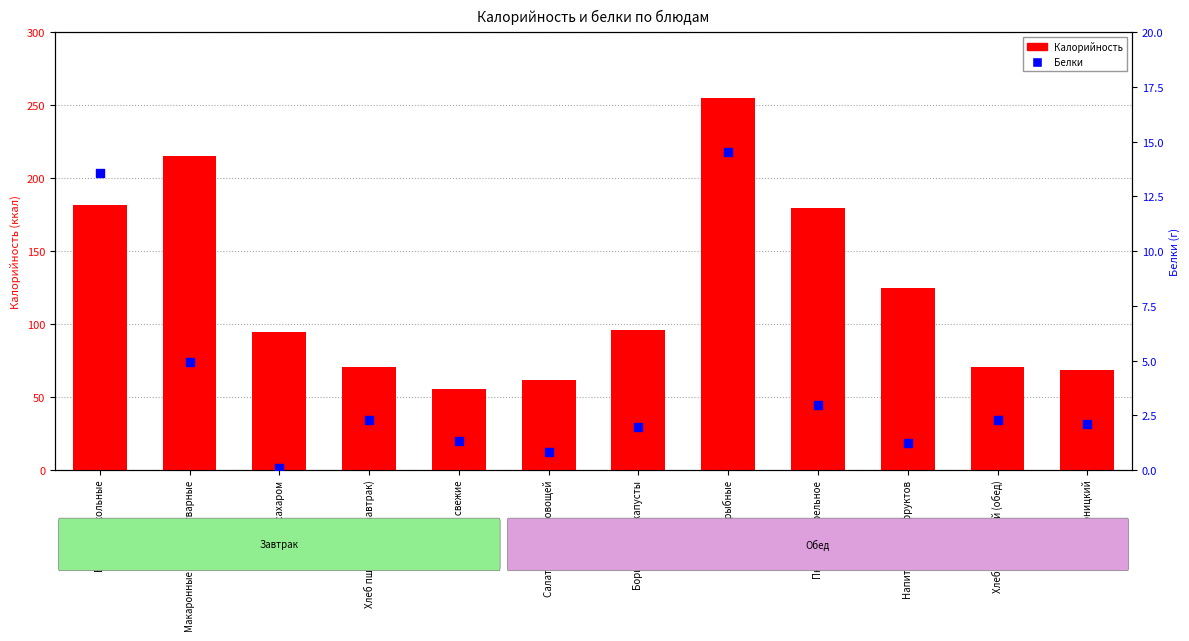

Which series contains the lowest Y value?

Белки